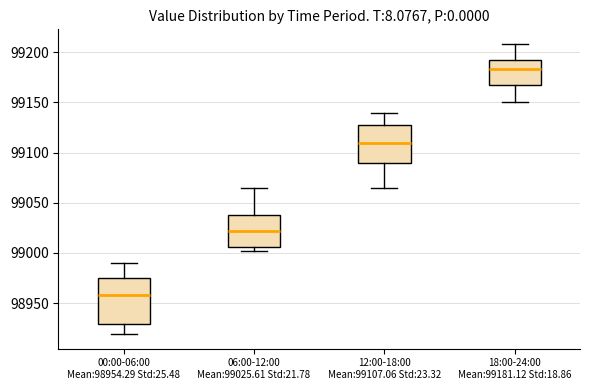

Reading left to right, read every box against the y-axis: the position of its median line, the range the box covers, and the ends of its whiskers. The values are not printed on the chart, so give them approximately, as read against the axis.

00:00-06:00 Mean:98954.29 Std:25.48: median 98960, box 98930 to 98975, whiskers 98920 to 98990
06:00-12:00 Mean:99025.61 Std:21.78: median 99020, box 99005 to 99040, whiskers 99000 to 99065
12:00-18:00 Mean:99107.06 Std:23.32: median 99110, box 99090 to 99130, whiskers 99065 to 99140
18:00-24:00 Mean:99181.12 Std:18.86: median 99185, box 99170 to 99190, whiskers 99150 to 99210